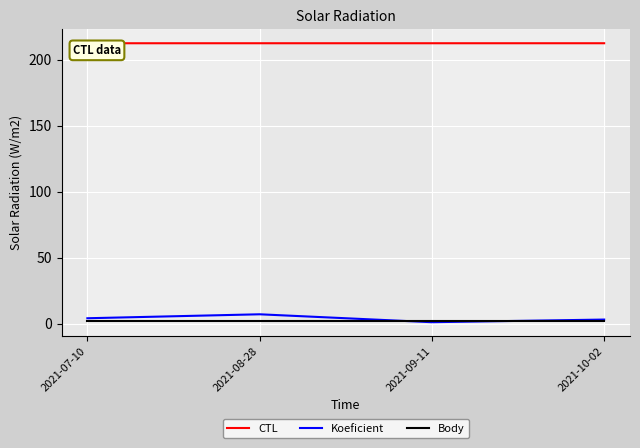

Does the chart have visible grid lines?

Yes